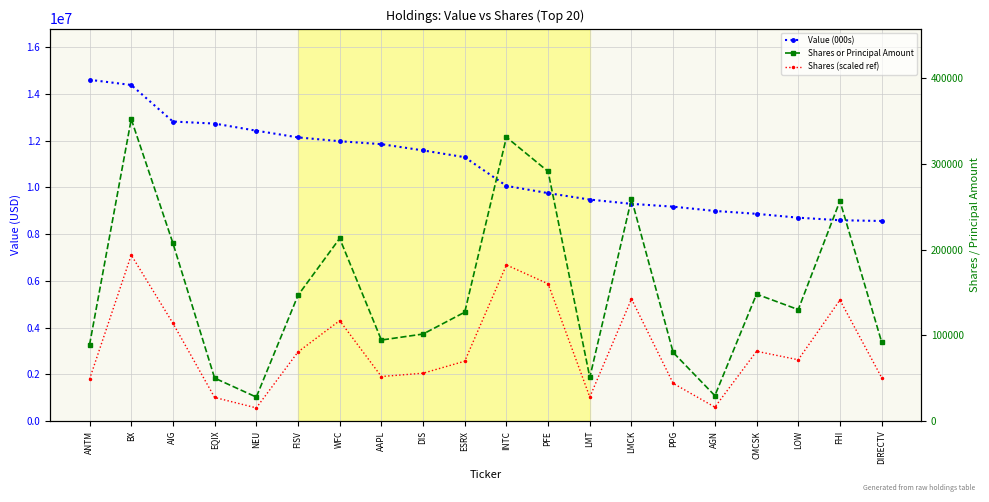

What is the total value across all series at ESRX?

11491850.0